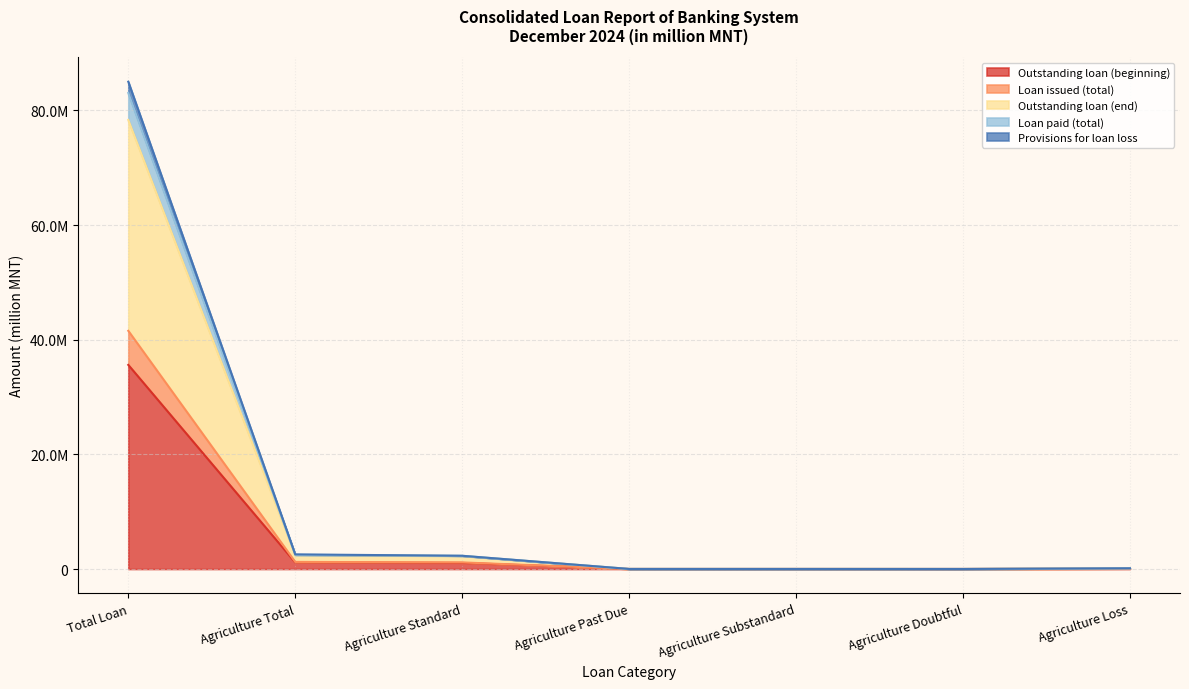

Does the chart display data point markers on the line(s)?

No